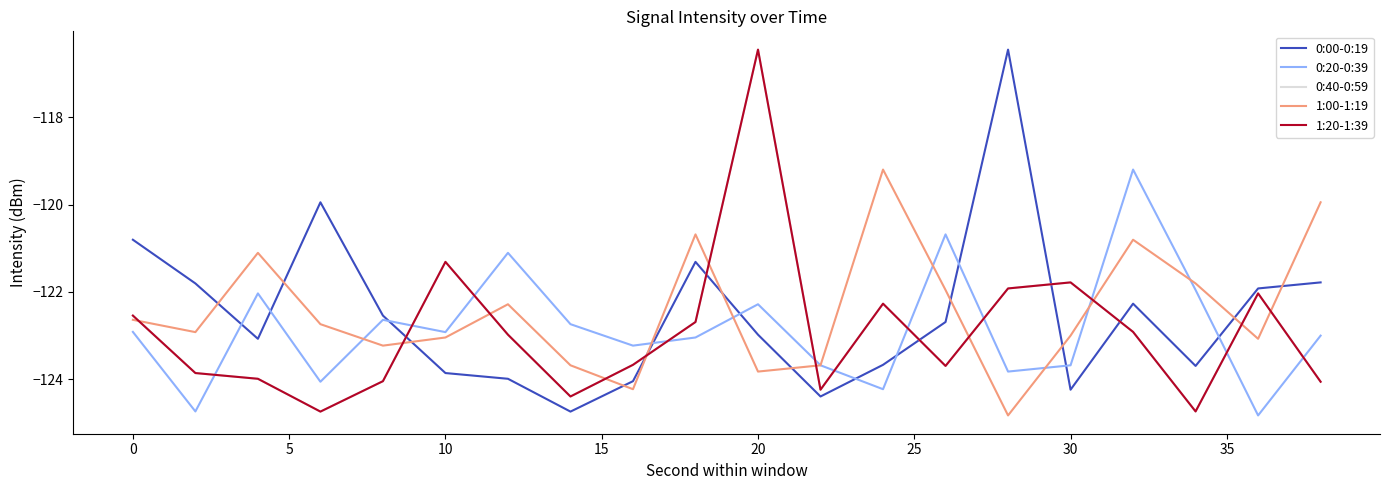

How many times do 0:40-0:59 and 0:20-0:39 cross each other?

11